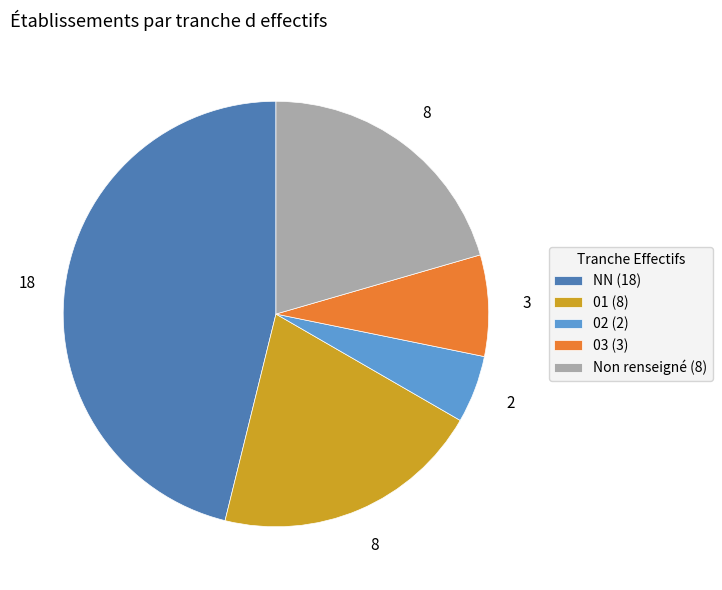

Is it true that 02 (2) is 14% of the pie?

False